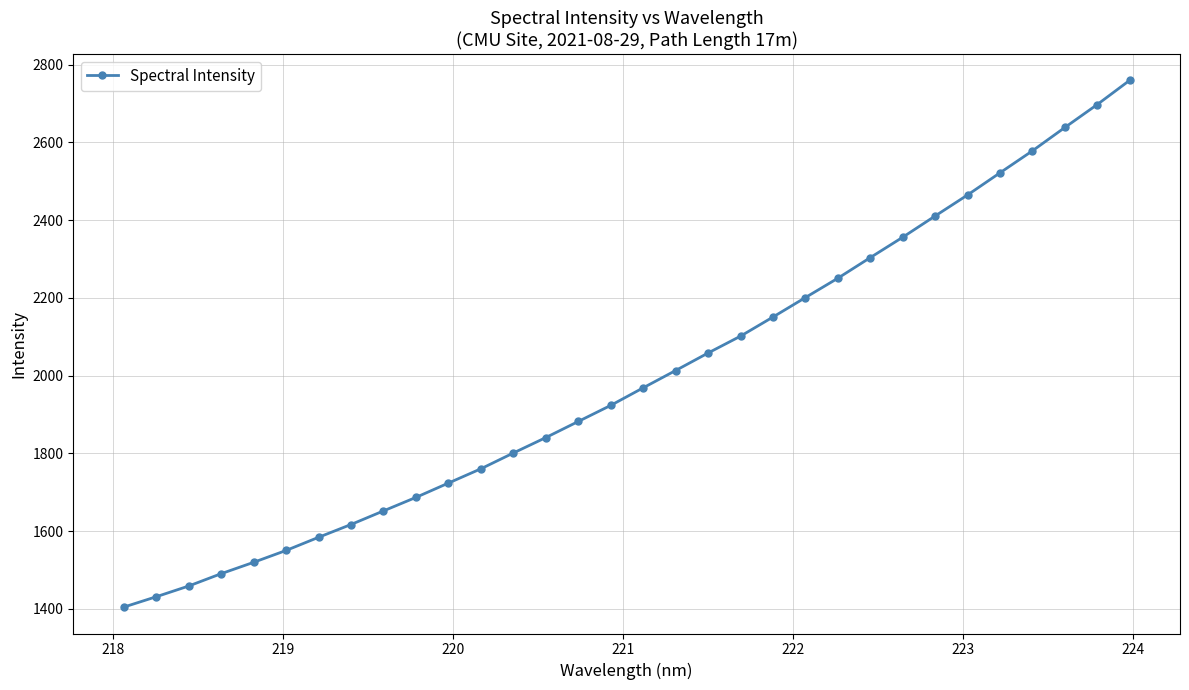

What is the minimum value shown in the chart?

1404.2